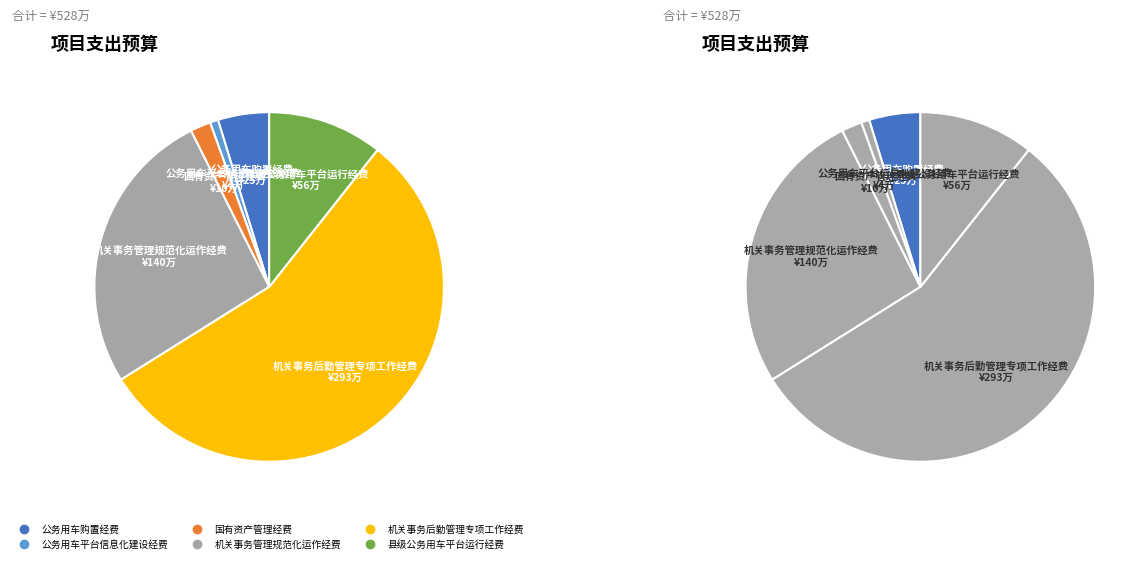

What percentage is the 机关事务后勤管理专项工作经费 slice, to the nearest percent?

55%